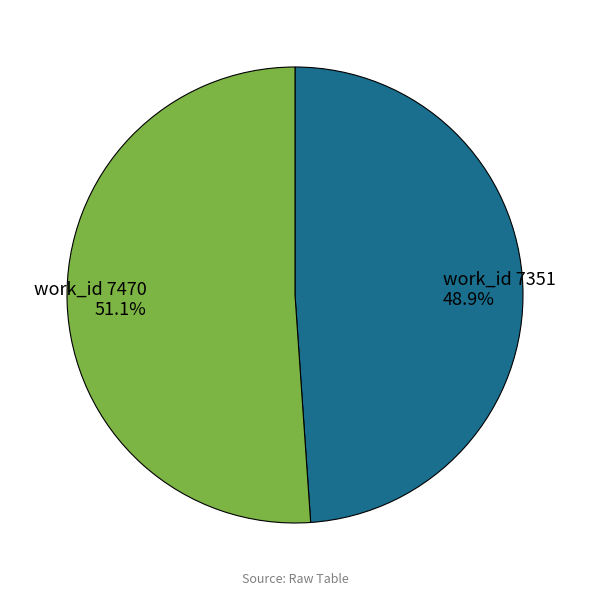

Does any single category account for the majority?

Yes